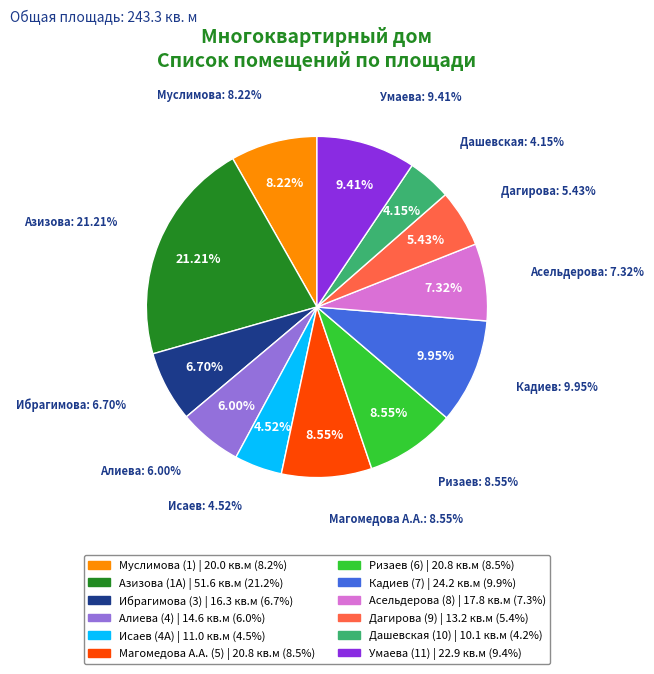

Rank the categories by value from highest to lowest.

Азизова (1А), Кадиев (7), Умаева (11), Магомедова А.А. (5), Ризаев (6), Муслимова (1), Асельдерова (8), Ибрагимова (3), Алиева (4), Дагирова (9), Исаев (4А), Дашевская (10)